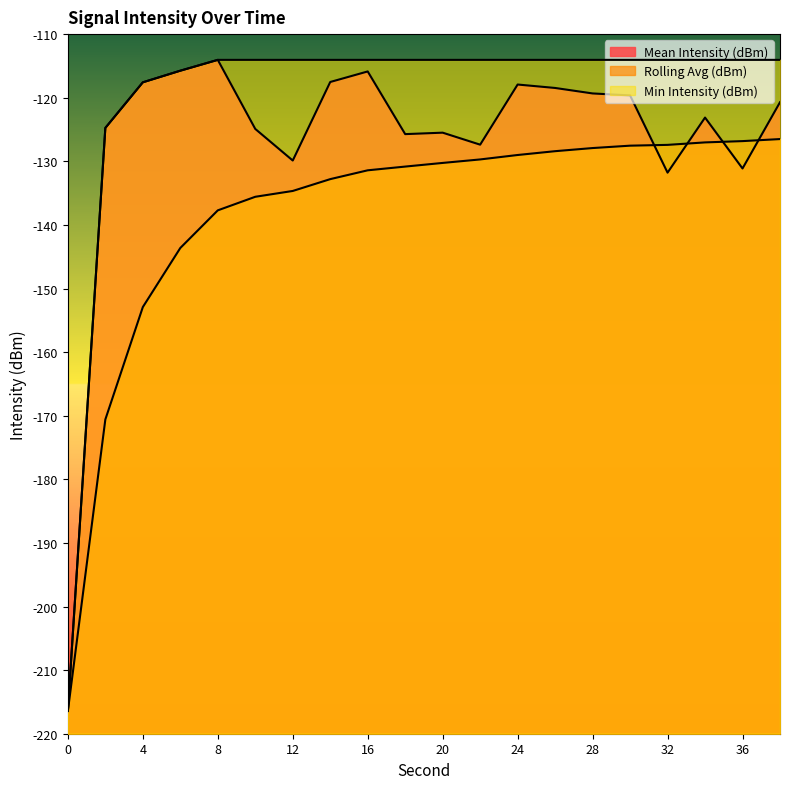

How many data points in Rolling Avg (dBm) are above -130?

9